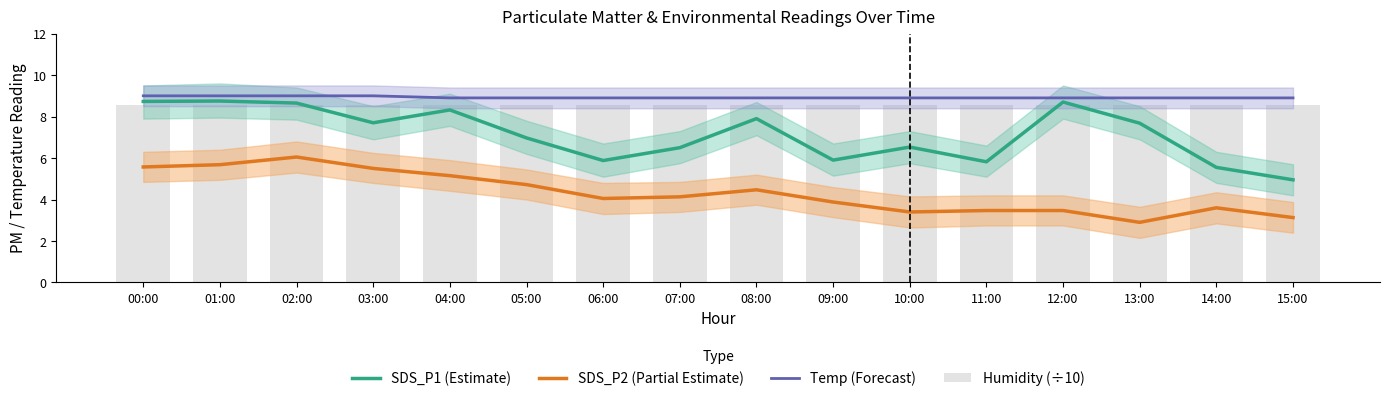

Which series has the largest range (max minus min)?

SDS_P1 (Estimate)